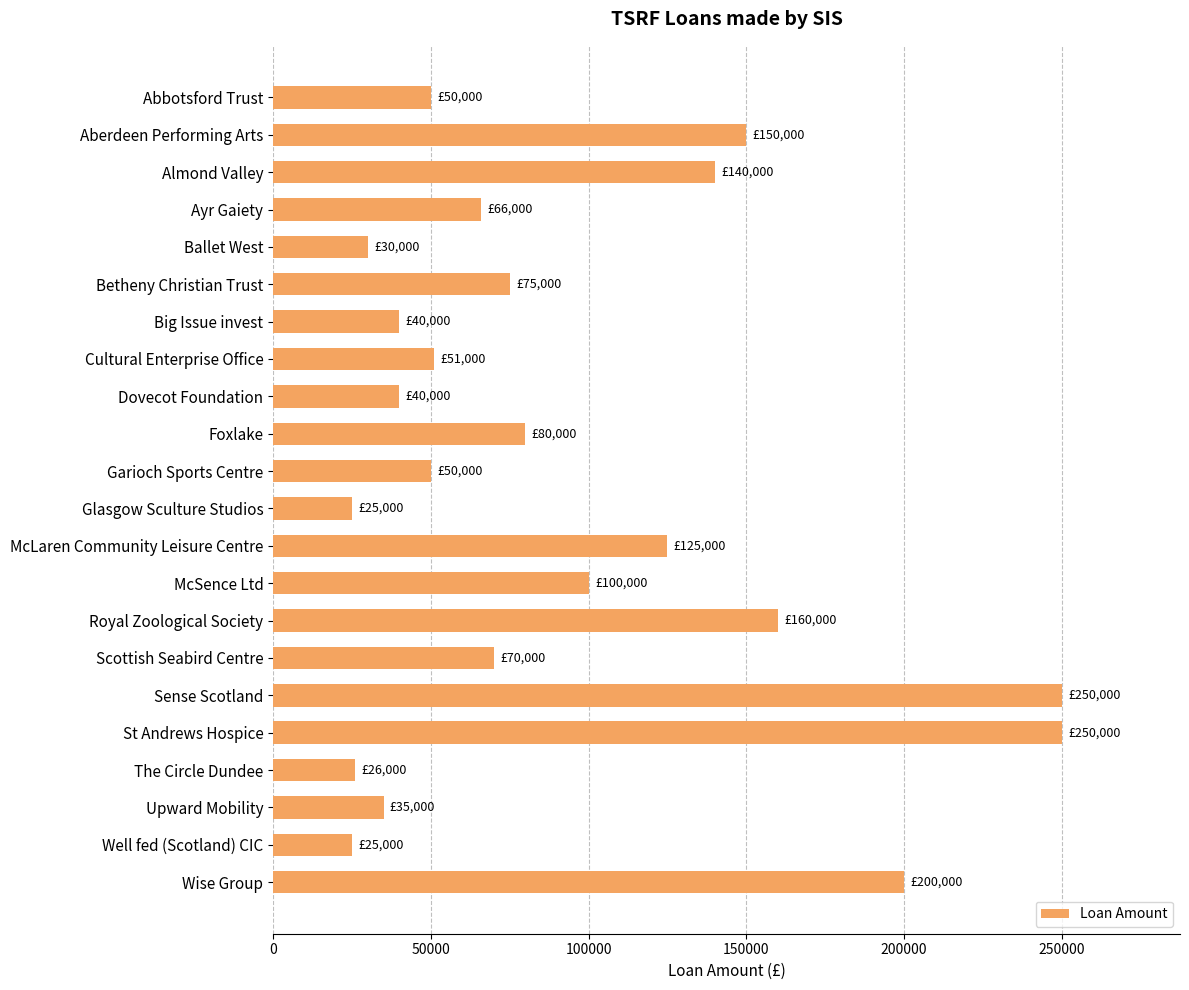

The value at Dovecot Foundation is 40000. True or false?

True